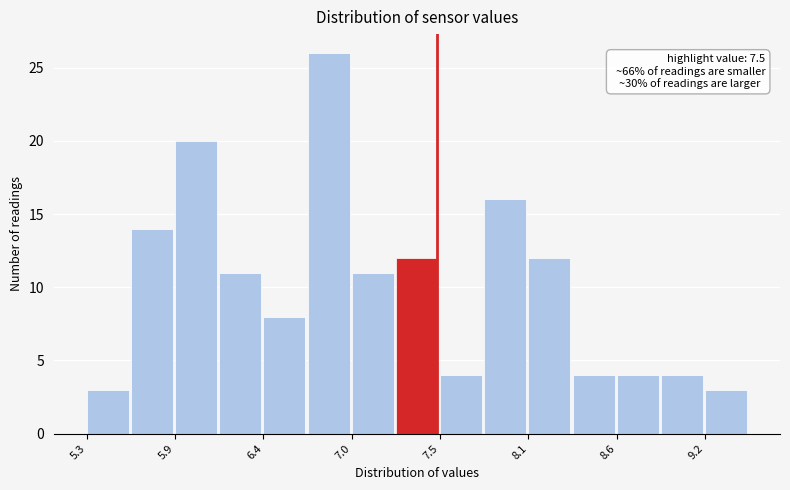

Read against the x-axis, roughly where is the centre of the tallest bar?

6.8